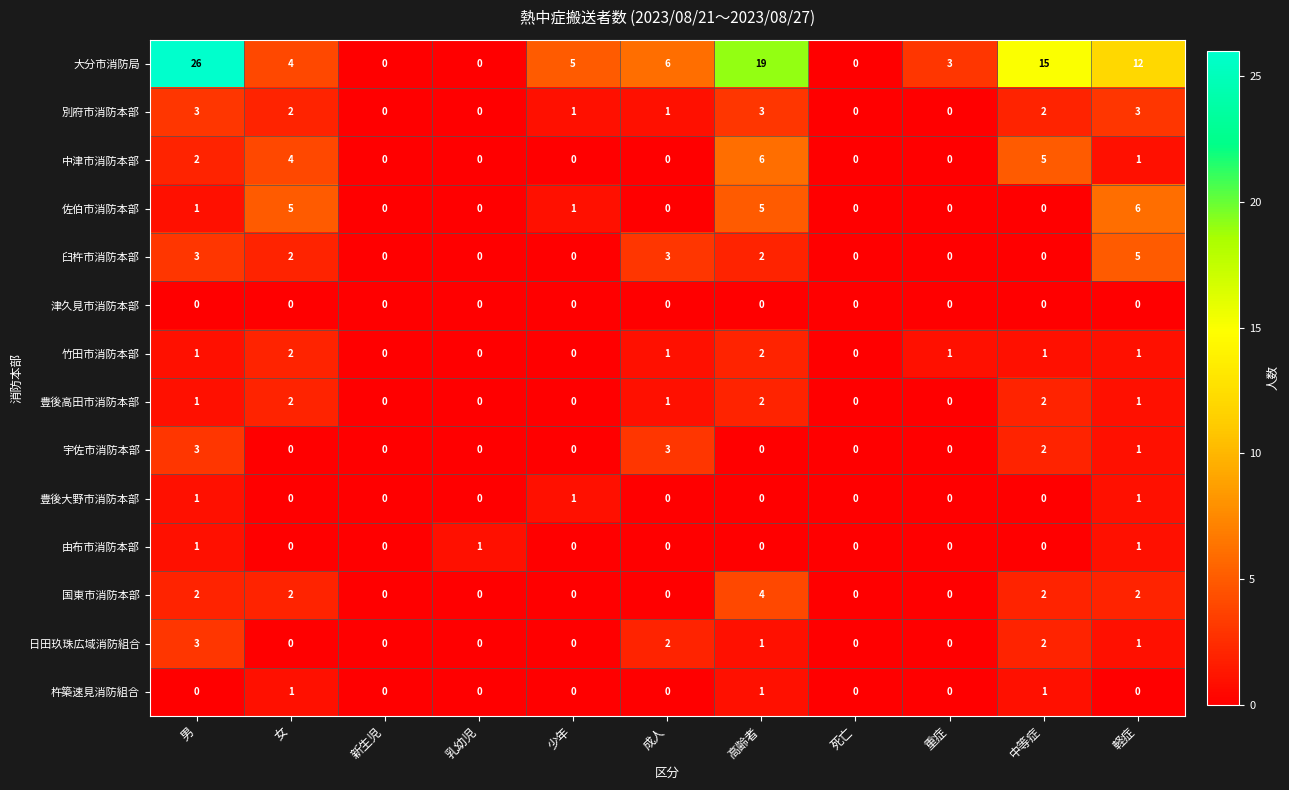

What is the highest value of the 大分市消防局 series?

26